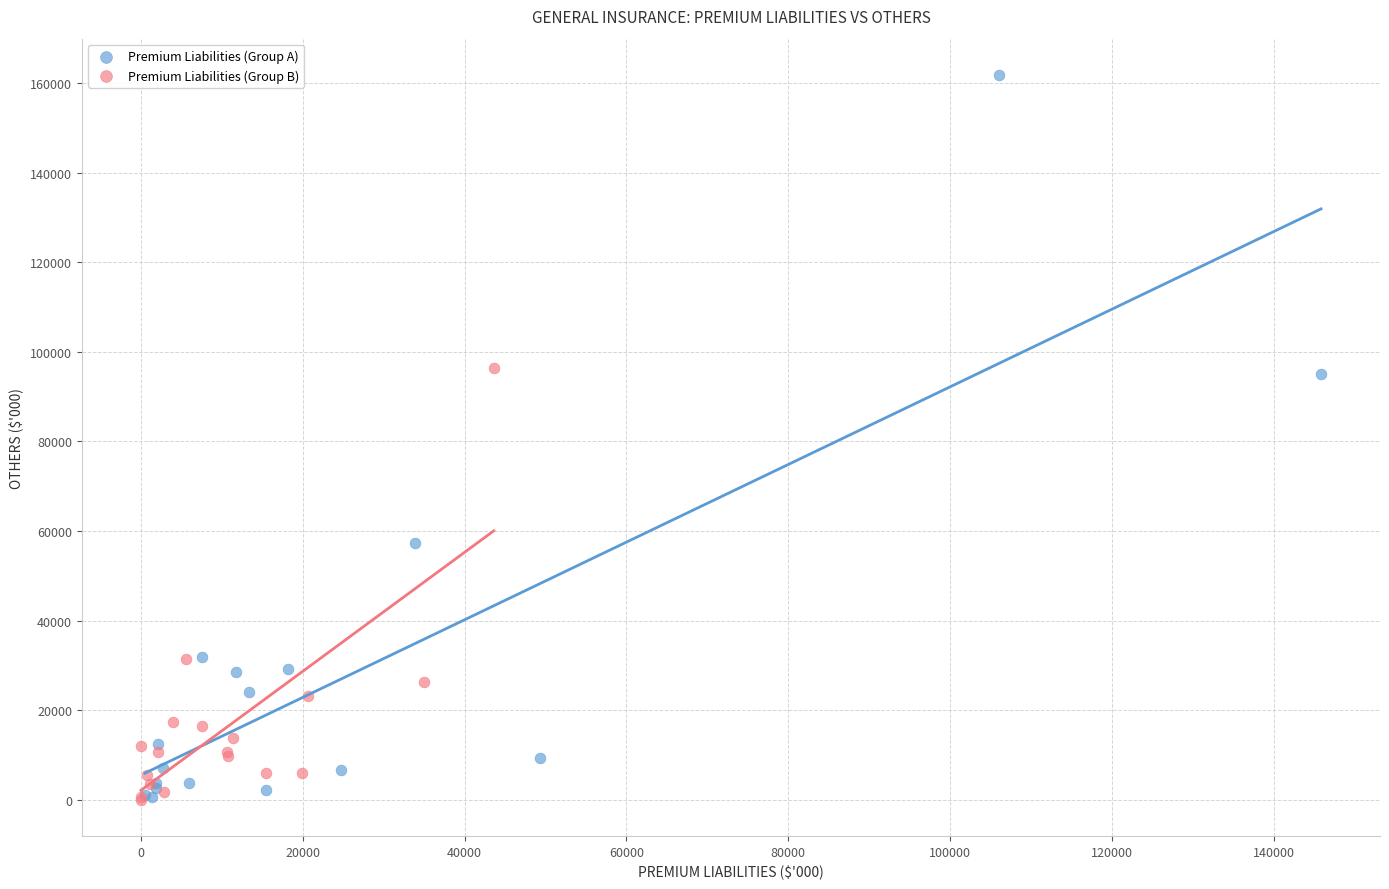

Which series has the widest spread of Y values?

Premium Liabilities (Group A)